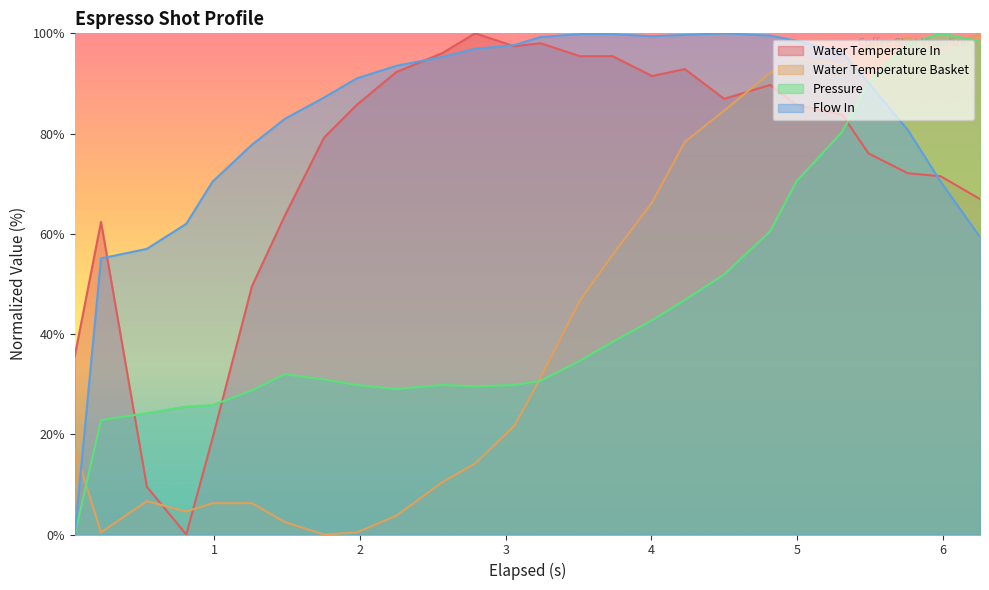

Reading right to left, extract all data points from this chart.

water_temperature_in: 25=66.9	24=71.5	23=72.1	22=76.0	21=83.8	20=85.7	19=89.7	18=86.9	17=92.9	16=91.5	15=95.4	14=95.4	13=98.0	12=97.4	11=100.0	10=96.0	9=92.3	8=85.7	7=79.2	6=63.6	5=49.5	4=19.2	3=0.0	2=9.5	1=62.4	0=35.6
flow_in: 25=59.4	24=70.4	23=80.7	22=90.1	21=96.2	20=98.5	19=99.6	18=100.0	17=99.7	16=99.4	15=99.9	14=99.9	13=99.3	12=97.6	11=96.9	10=95.3	9=93.5	8=91.0	7=87.2	6=82.9	5=77.8	4=70.4	3=62.0	2=57.0	1=55.1	0=0.0
water_temperature_basket: 25=100.0	24=96.7	23=99.2	22=97.5	21=93.8	20=95.0	19=92.1	18=84.6	17=78.3	16=66.3	15=55.8	14=46.7	13=31.3	12=21.7	11=14.2	10=10.4	9=3.8	8=0.4	7=0.0	6=2.5	5=6.2	4=6.2	3=4.6	2=6.7	1=0.4	0=17.1
pressure: 25=98.4	24=100.0	23=97.8	22=90.1	21=80.4	20=70.4	19=60.5	18=51.9	17=46.8	16=42.7	15=38.4	14=34.7	13=30.6	12=29.8	11=29.6	10=29.8	9=29.0	8=29.8	7=30.9	6=32.0	5=28.8	4=25.8	3=25.5	2=24.2	1=22.8	0=0.0